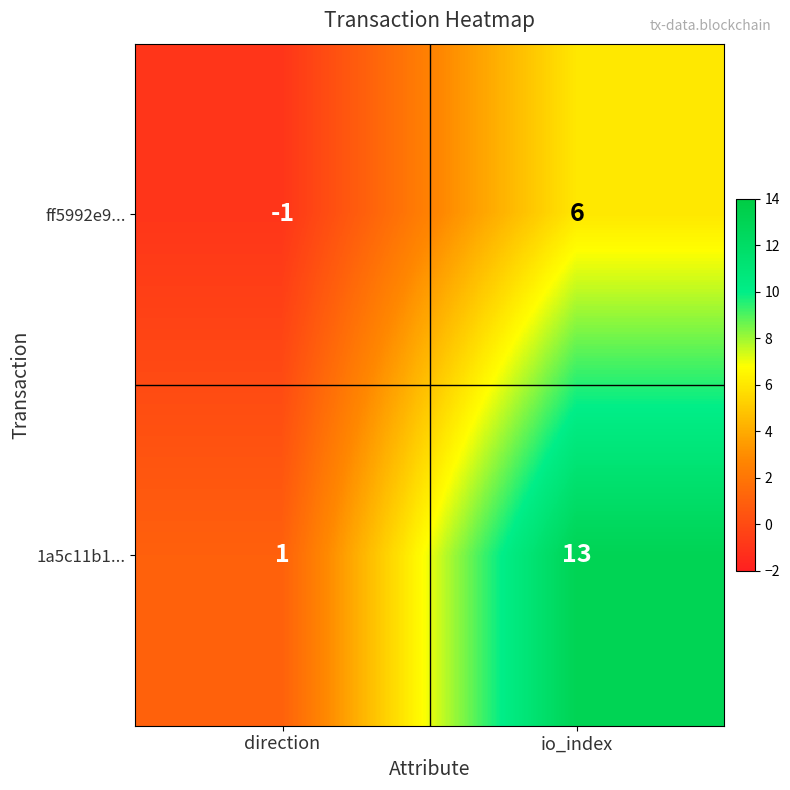

True or false: 1a5c11b1... has a value of 0 at direction.

False